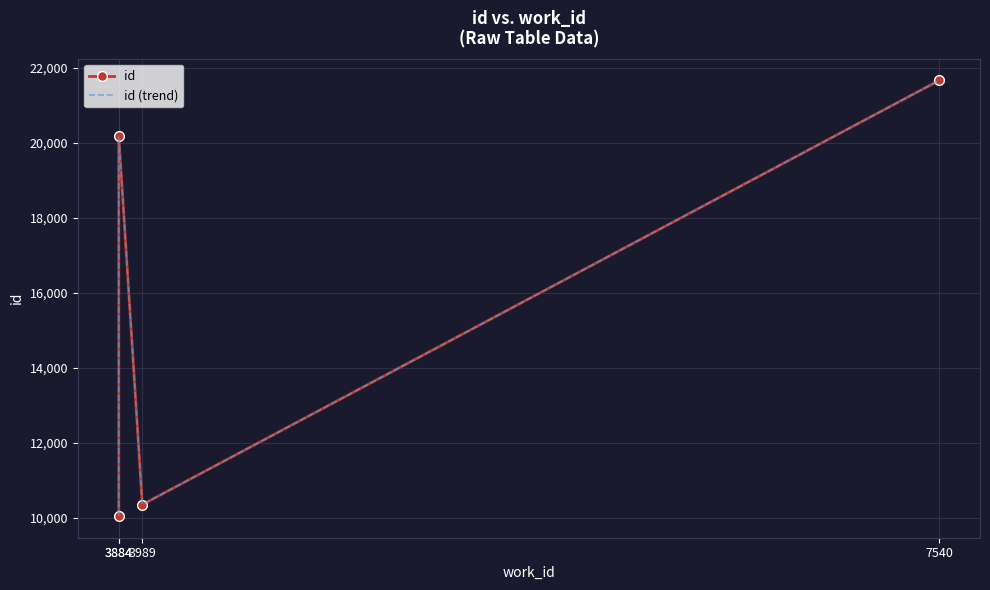

What is the value of the id point at the 4th from the left?

21661